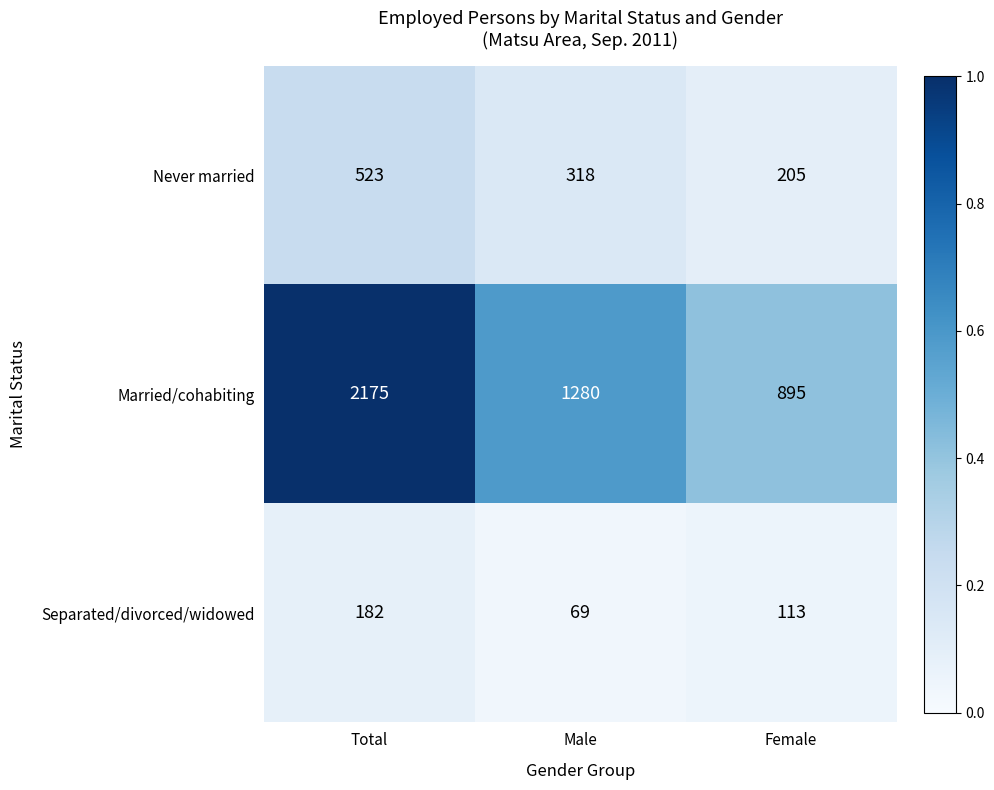

At which label does Separated/divorced/widowed reach its minimum?

Male